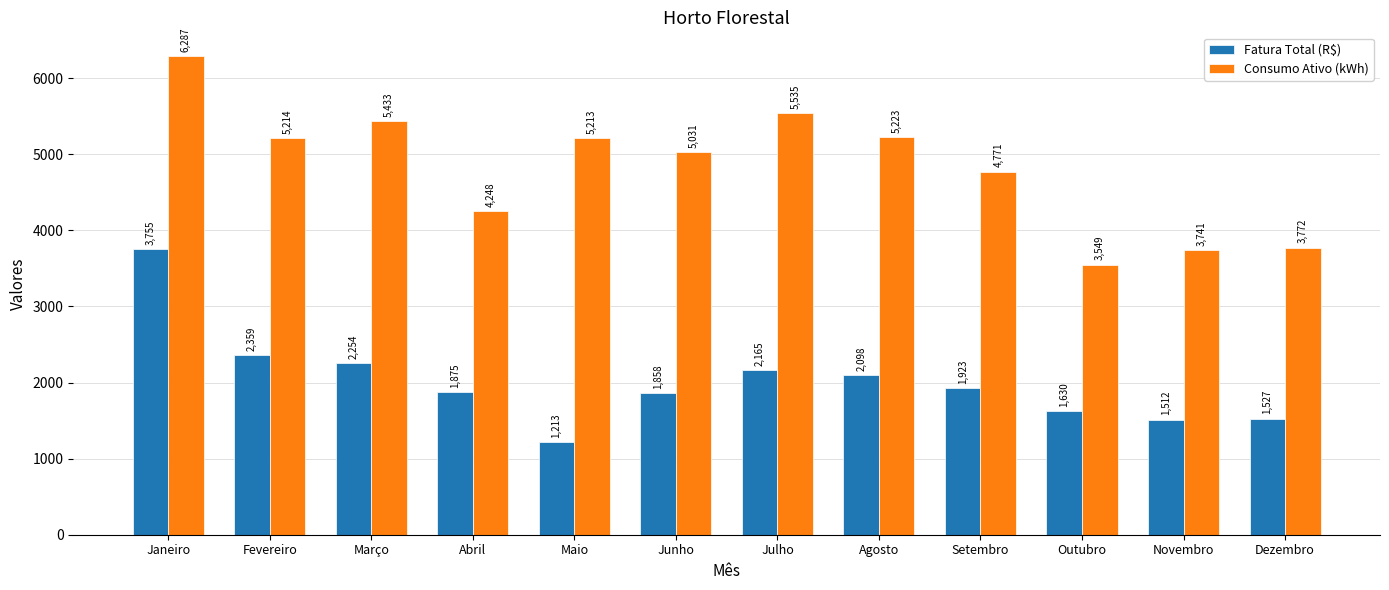

Is it true that Consumo Ativo (kWh) equals 6468.8 at Novembro?

False